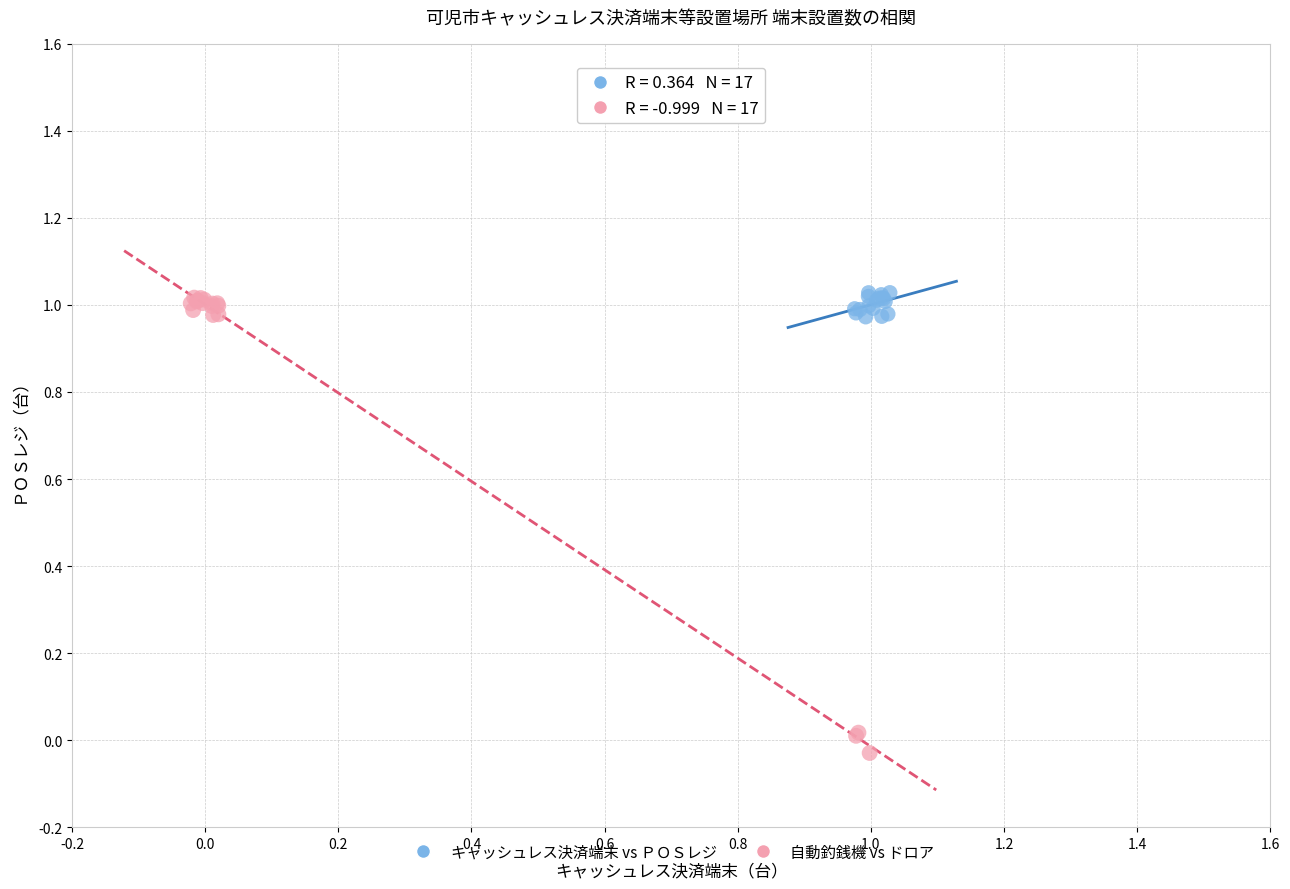

Which series has the largest Y range (max minus min)?

自動釣銭機 vs ドロア